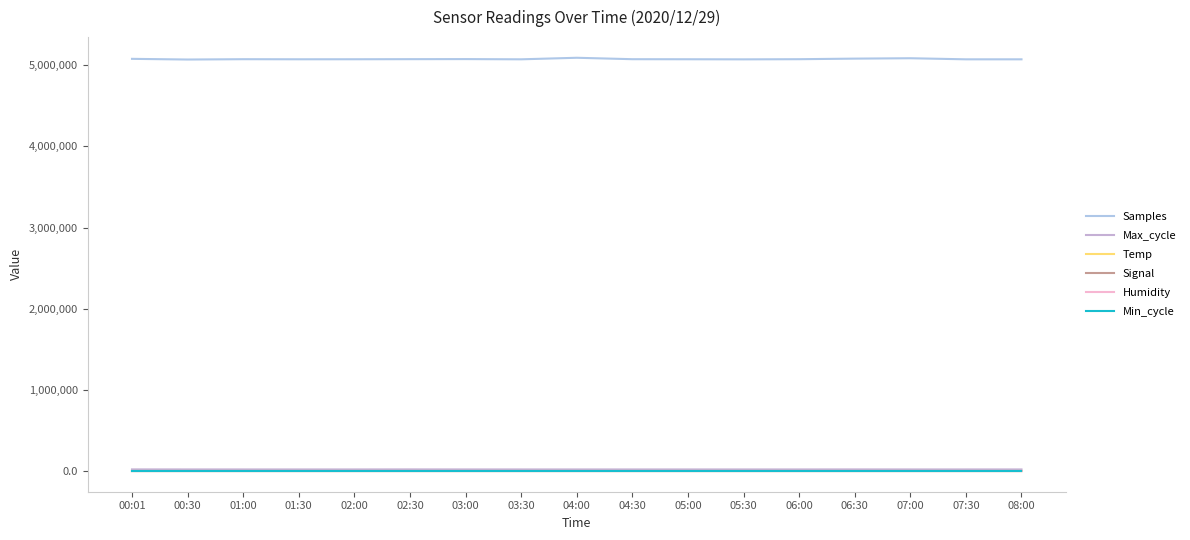

Does the chart have visible grid lines?

No